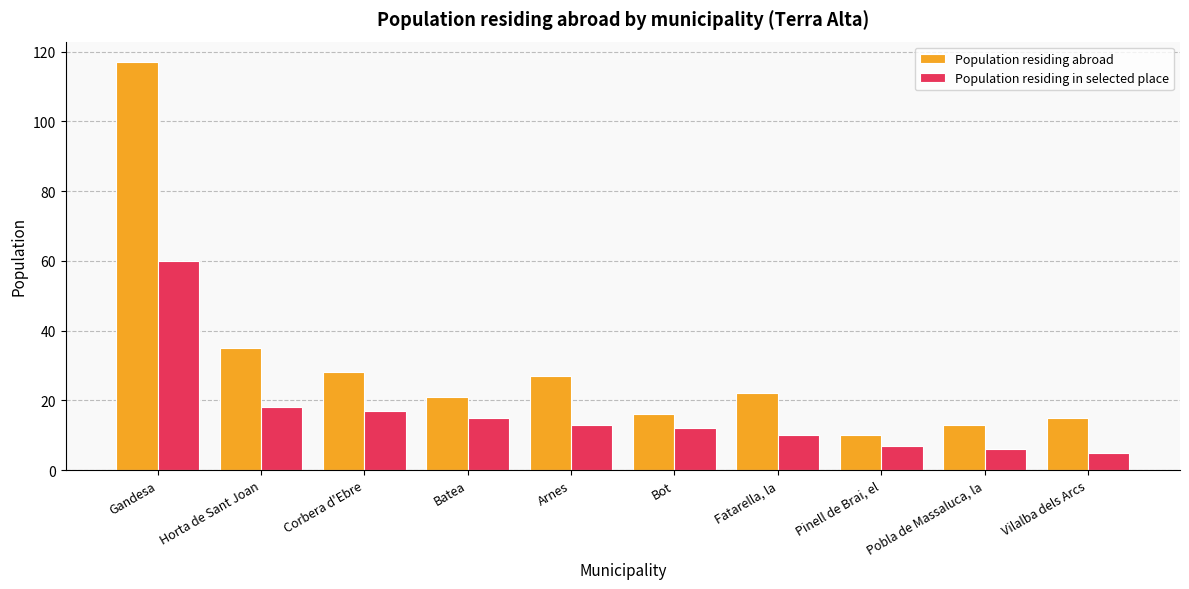

At which label is Population residing abroad closest to 63?

Horta de Sant Joan